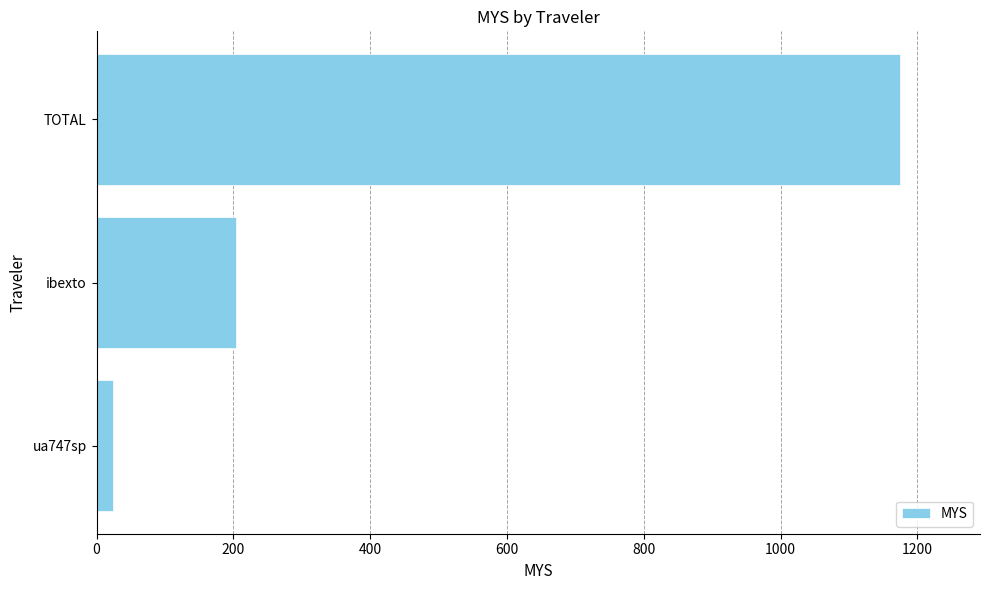

Which category has the highest value across all series?

TOTAL